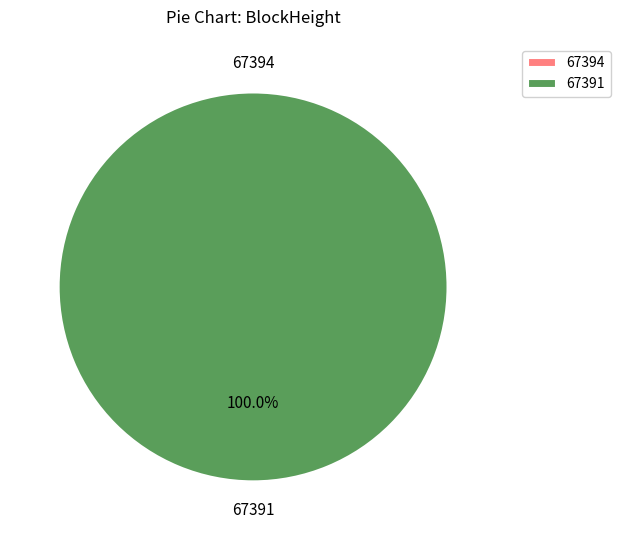

Which slice is the largest?

67391